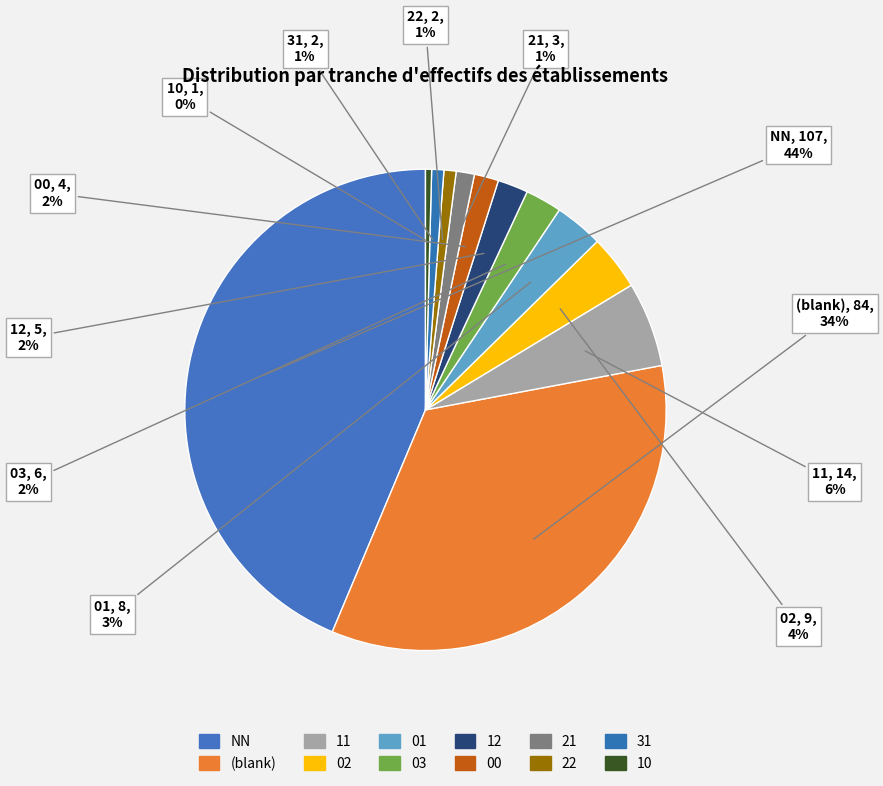

Which slice is the largest?

NN